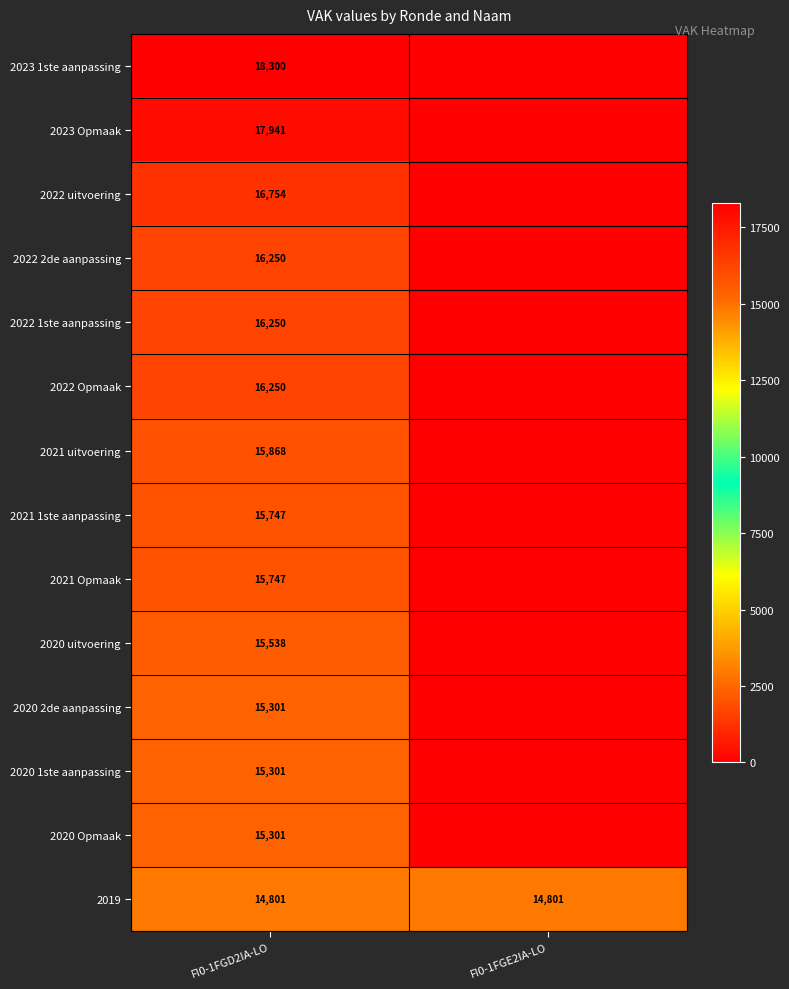

Is the value of 2022 1ste aanpassing at FI0-1FGD2IA-LO greater than the value of 2021 Opmaak at FI0-1FGD2IA-LO?

Yes